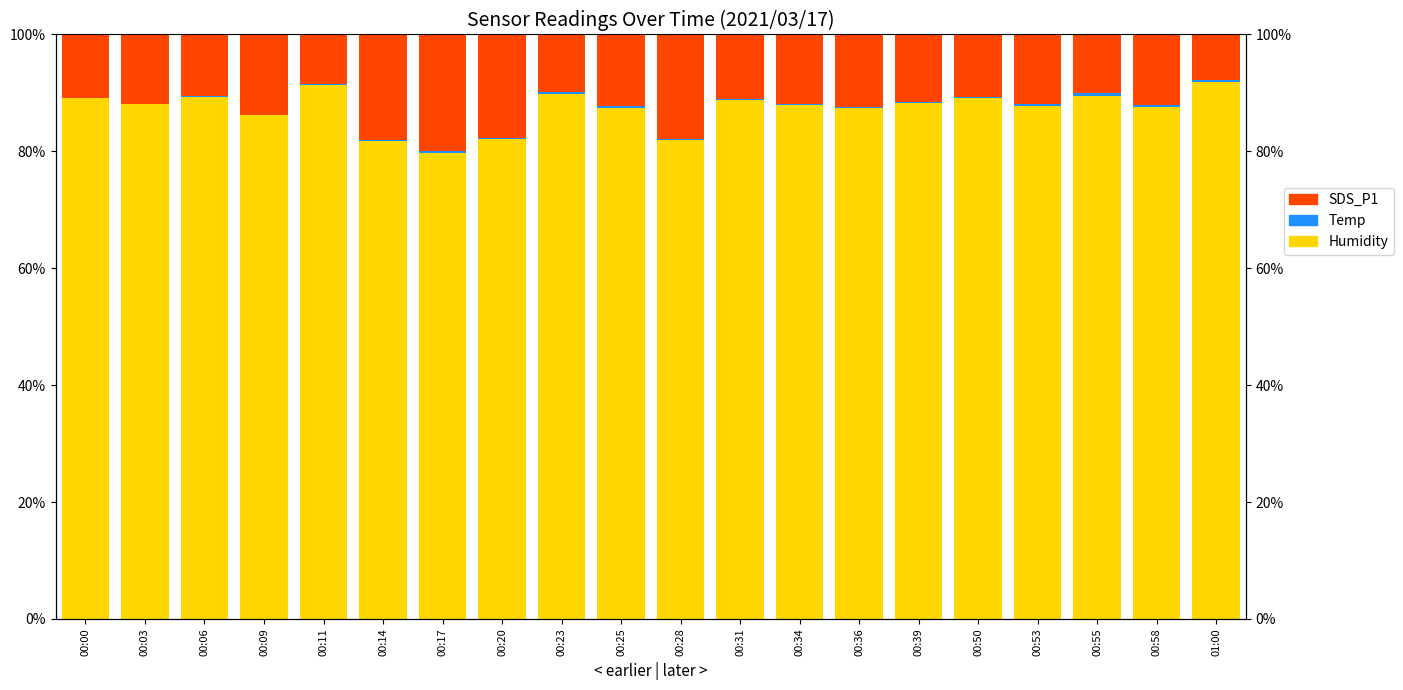

Is the value of Temp at 01:00 greater than the value of SDS_P1 at 00:25?

No